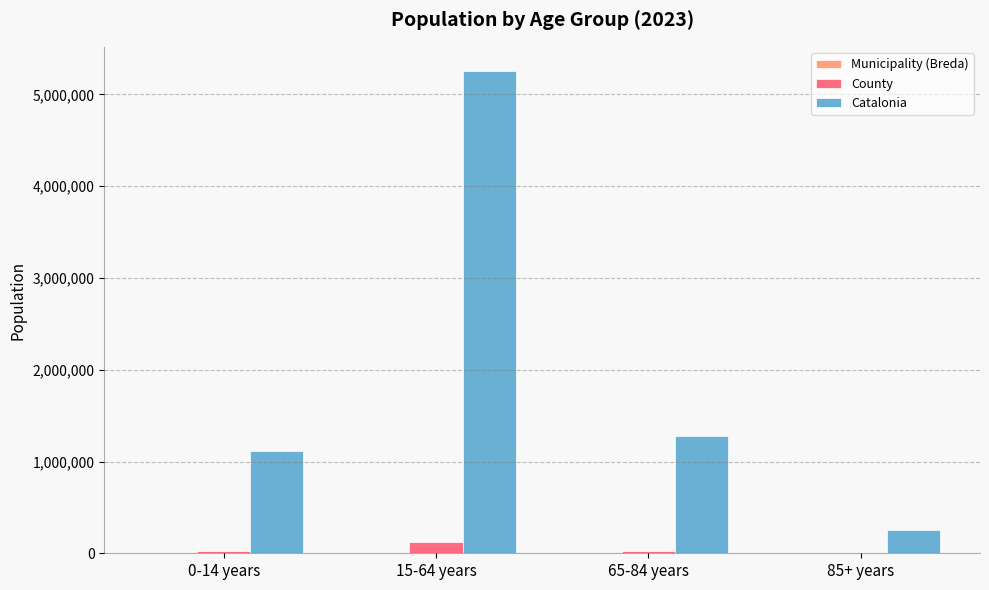

Which category has the highest value in the County series?

15-64 years